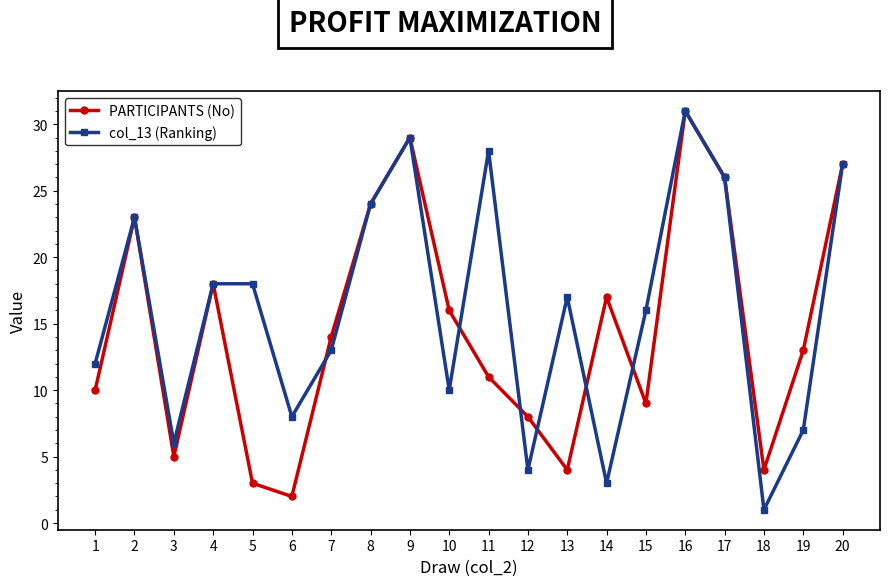

Which category has the lowest value across all series?

18